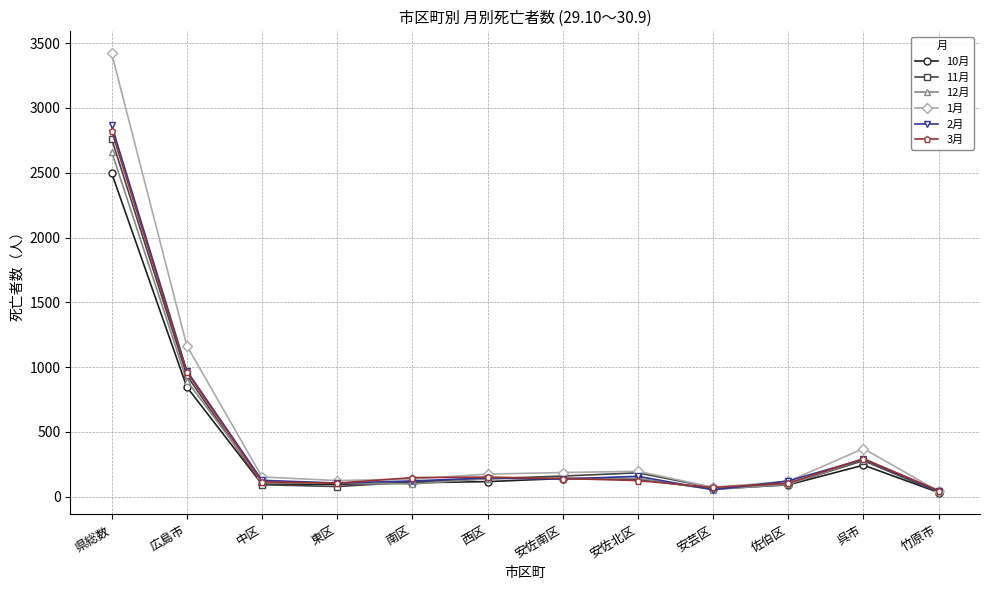

What is the label of the 10th point from the right?

中区